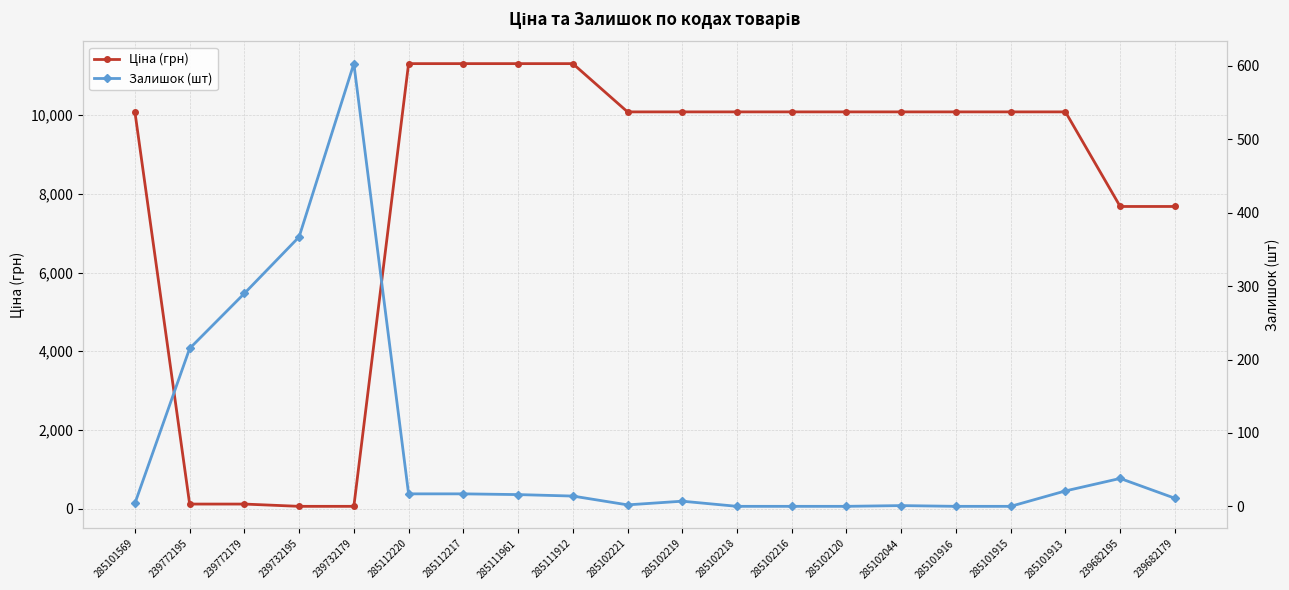

What is the label of the 7th point from the right?

285102120